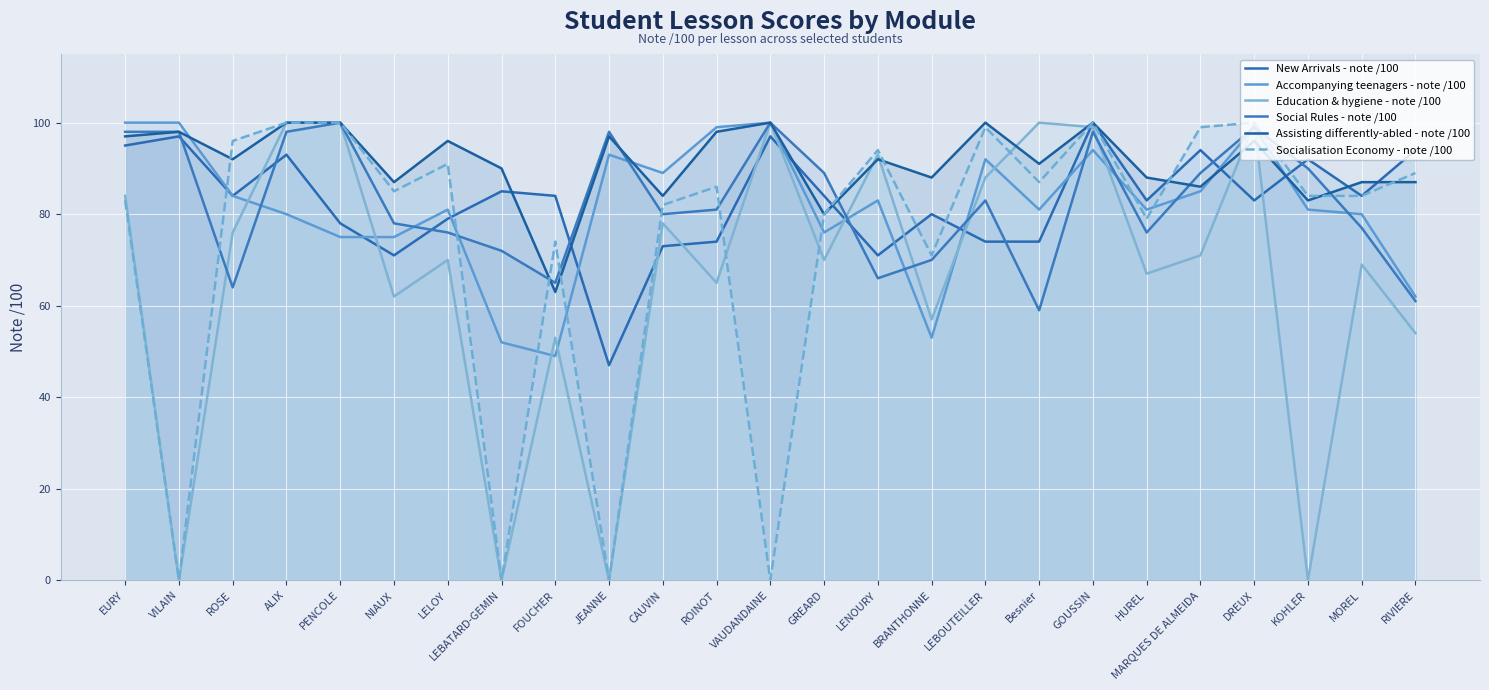

What is the label of the 15th point from the left?

LENOURY